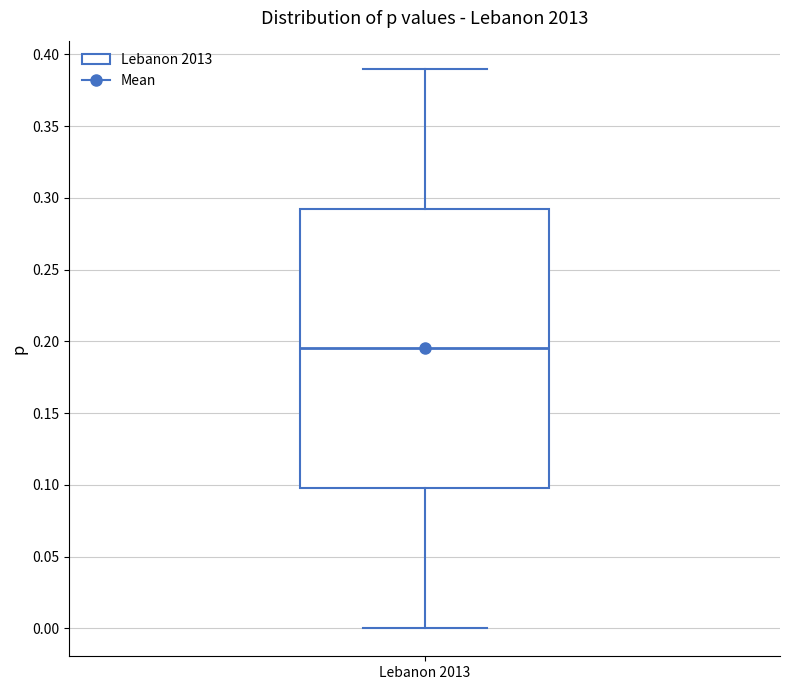

Read this box plot against the y-axis: the position of the median line, the range covered by the box, and the ends of both whiskers. The values are not printed on the chart, so give them approximately, as read against the axis.

median 0.195, box 0.100 to 0.295, whiskers 0.000 to 0.390